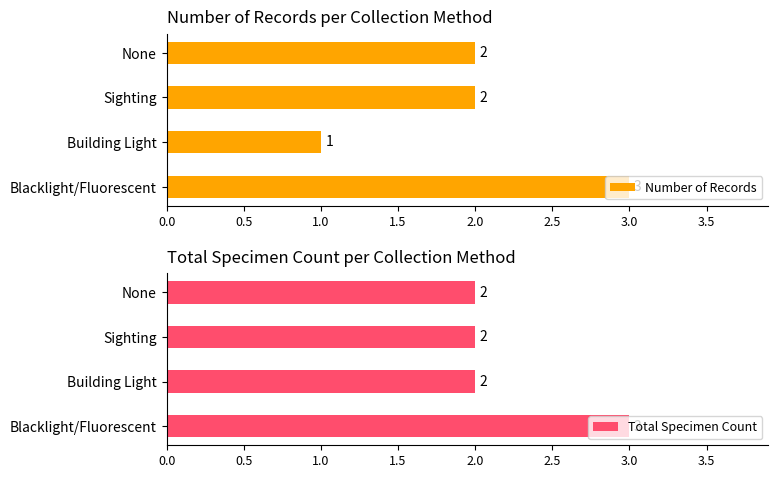

What is the value of the Total Specimen Count bar at the 1st from the left?

3